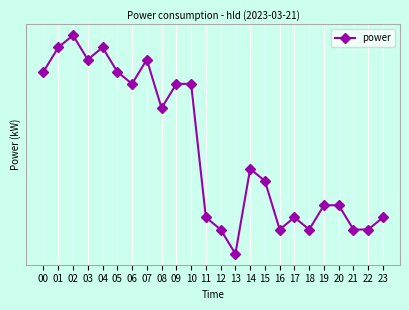

Is this an area chart (filled region under the line)?

No